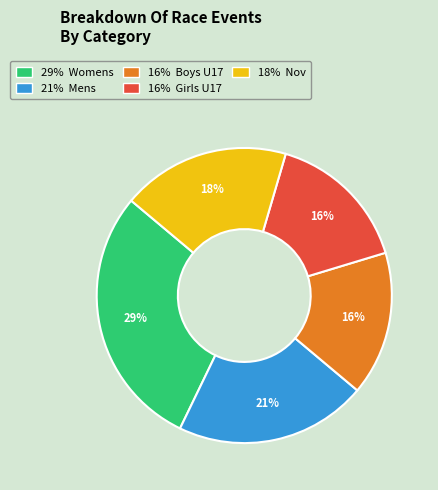

How many slices are in this pie chart?

5